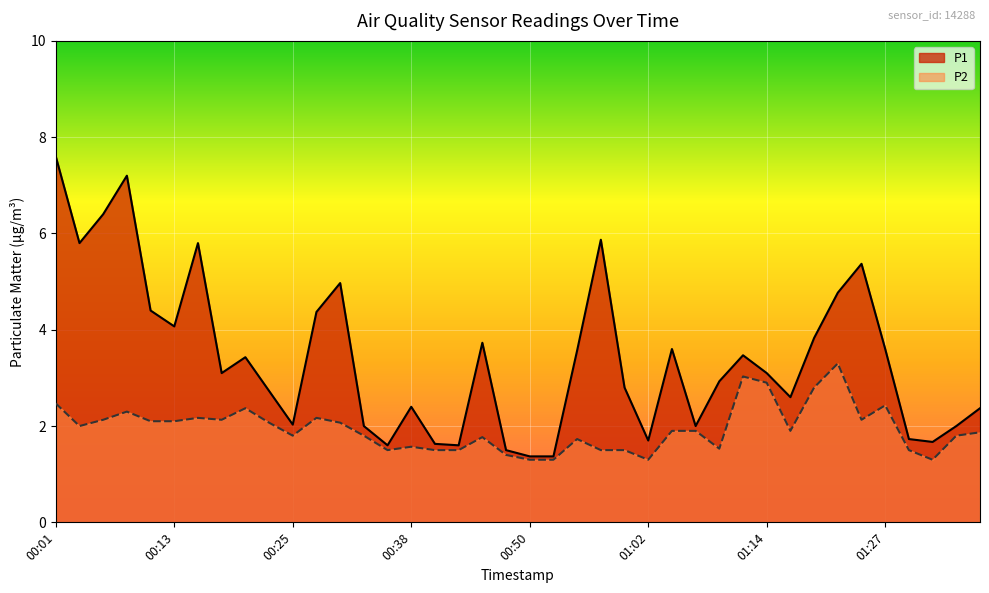

Which series has the largest range (max minus min)?

P1